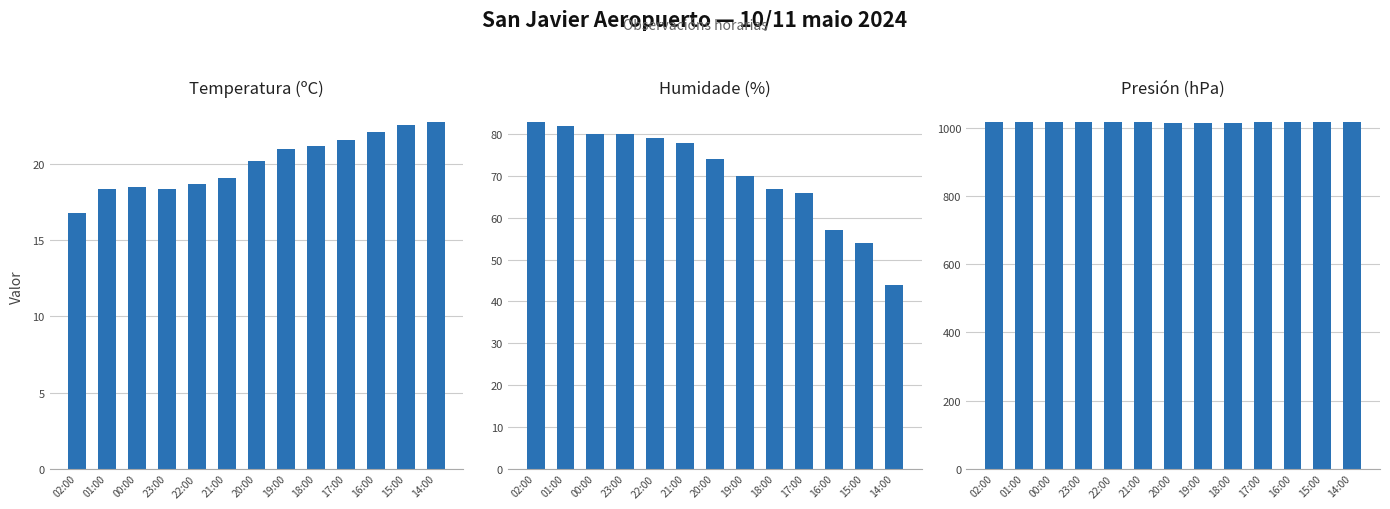

The Humidade (%) series shows 79.0 at 22:00. True or false?

True